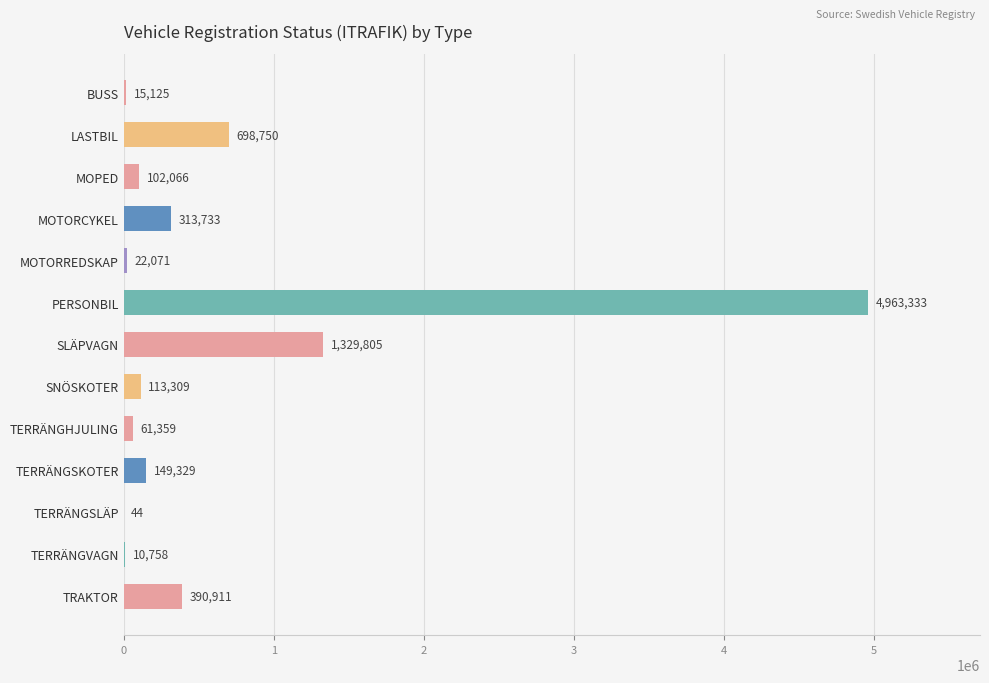

Where is the data nearest to the value 2481688?

SLÄPVAGN